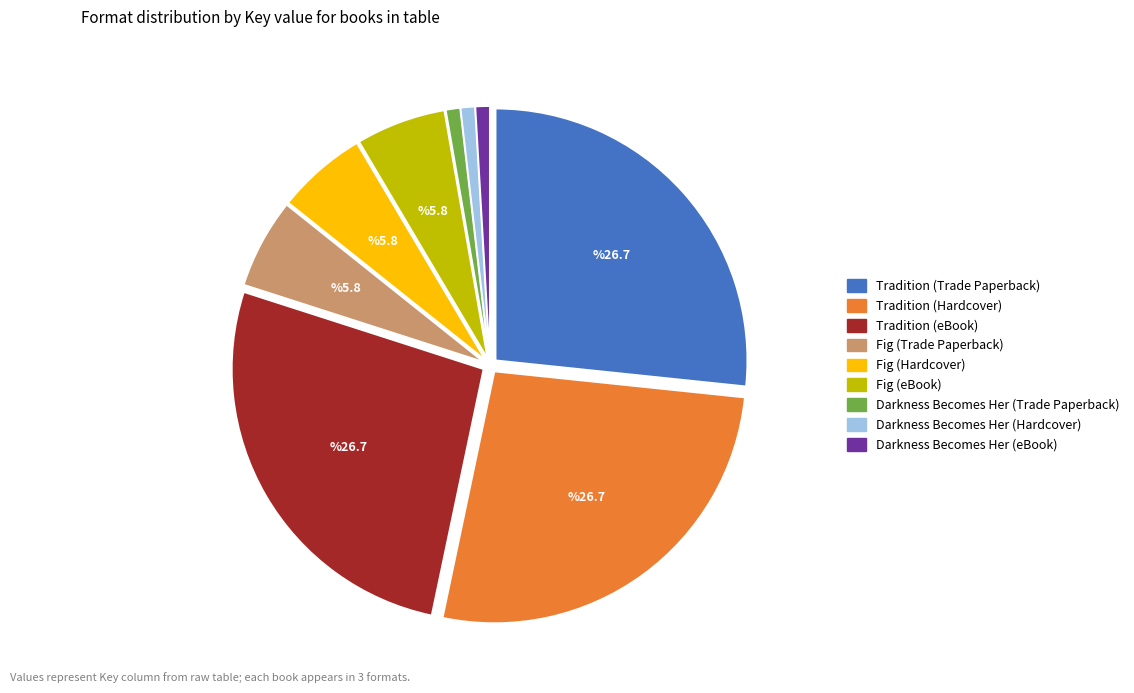

Do Tradition (Trade Paperback) and Darkness Becomes Her (Hardcover) together represent more than half of the pie?

No